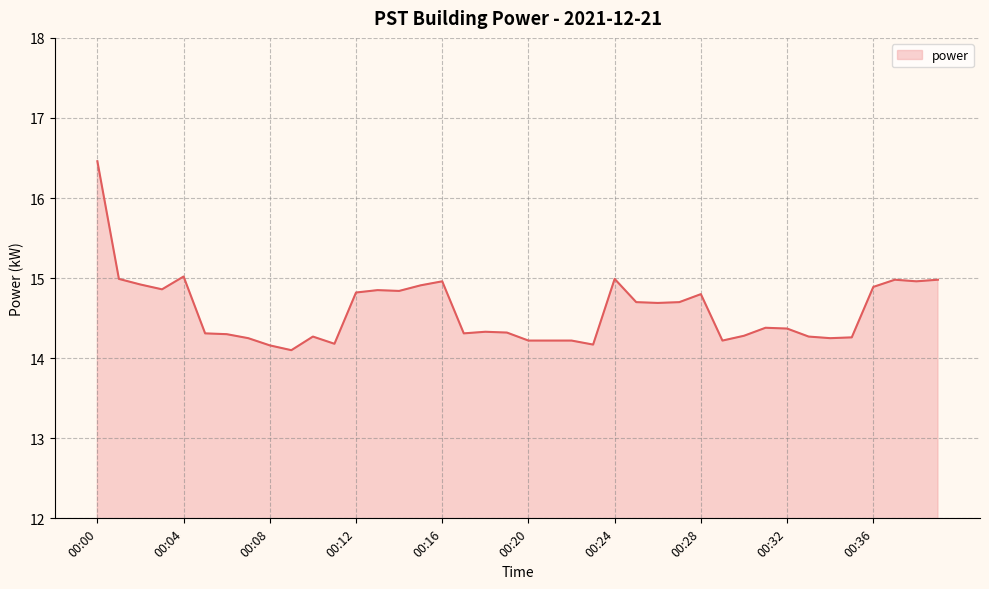

What is the smallest value displayed?

14.1